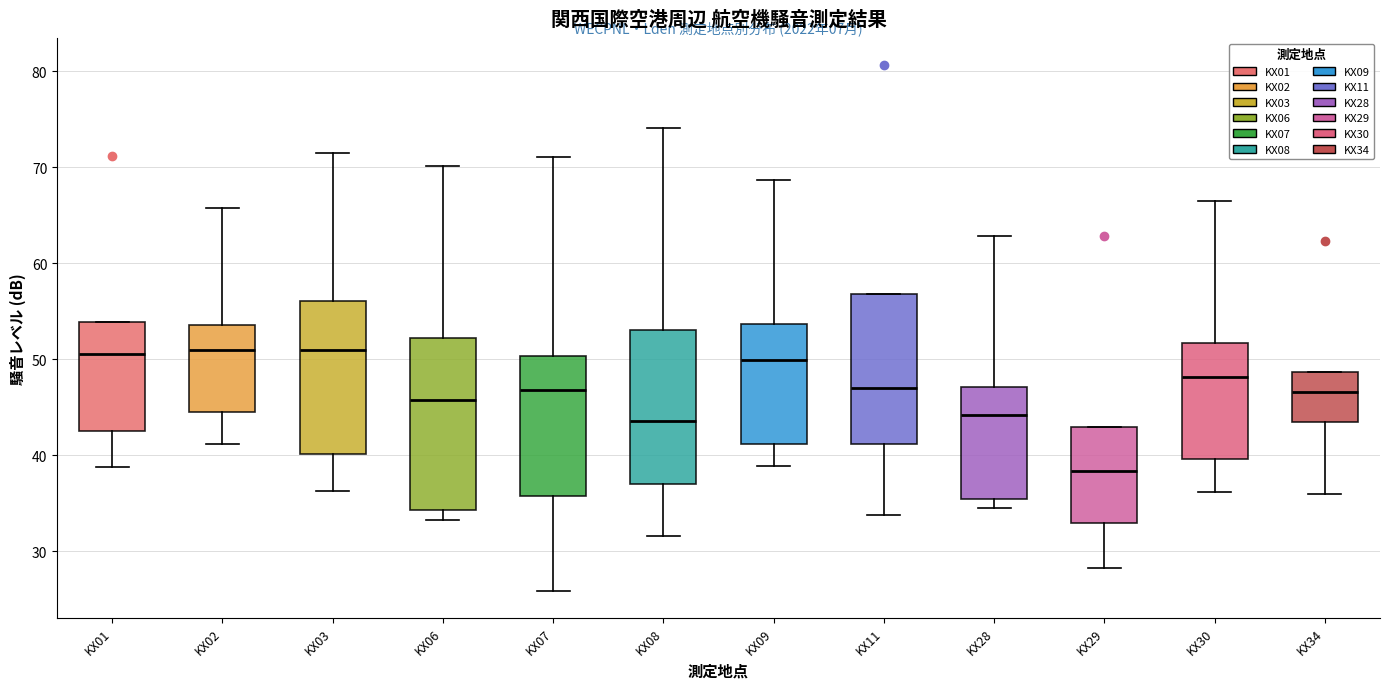

Reading left to right, transcribe this box plot: for each box, give where its median line is, the range the box spans, and where its two whiskers end, as read against the y-axis. The values are not printed on the chart, so give them approximately, as read against the axis.

KX01: median 51, box 43 to 54, whiskers 39 to 54
KX02: median 51, box 44 to 54, whiskers 41 to 66
KX03: median 51, box 40 to 56, whiskers 36 to 72
KX06: median 46, box 34 to 52, whiskers 33 to 70
KX07: median 47, box 36 to 50, whiskers 26 to 71
KX08: median 44, box 37 to 53, whiskers 32 to 74
KX09: median 50, box 41 to 54, whiskers 39 to 69
KX11: median 47, box 41 to 57, whiskers 34 to 57
KX28: median 44, box 35 to 47, whiskers 35 (just below the box's lower edge) to 63
KX29: median 38, box 33 to 43, whiskers 28 to 43
KX30: median 48, box 40 to 52, whiskers 36 to 67
KX34: median 47, box 44 to 49, whiskers 36 to 49